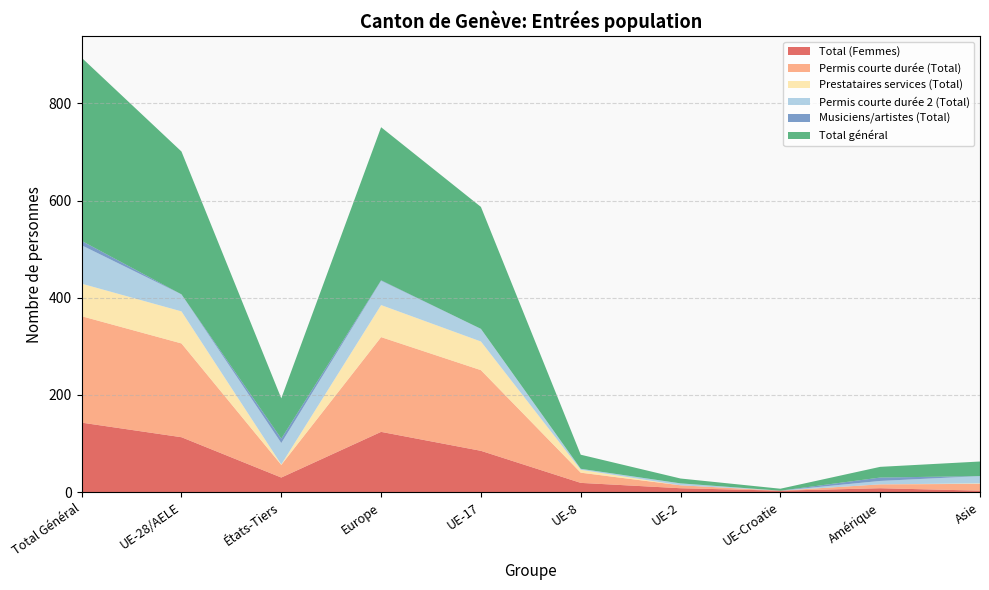

Reading left to right, transcribe all the data shown in this chart.

Total (Femmes): Total Général=143	UE-28/AELE=113	États-Tiers=30	Europe=124	UE-17=85	UE-8=19	UE-2=8	UE-Croatie=3	Amérique=8	Asie=3
Permis courte durée (Total): Total Général=219	UE-28/AELE=193	États-Tiers=26	Europe=195	UE-17=166	UE-8=21	UE-2=6	UE-Croatie=0	Amérique=8	Asie=14
Prestataires services (Total): Total Général=67	UE-28/AELE=66	États-Tiers=1	Europe=66	UE-17=59	UE-8=6	UE-2=0	UE-Croatie=0	Amérique=0	Asie=1
Permis courte durée 2 (Total): Total Général=79	UE-28/AELE=35	États-Tiers=44	Europe=50	UE-17=26	UE-8=2	UE-2=4	UE-Croatie=0	Amérique=7	Asie=15
Musiciens/artistes (Total): Total Général=9	UE-28/AELE=0	États-Tiers=9	Europe=1	UE-17=0	UE-8=0	UE-2=0	UE-Croatie=0	Amérique=7	Asie=0
Total général: Total Général=377	UE-28/AELE=294	États-Tiers=83	Europe=315	UE-17=251	UE-8=29	UE-2=10	UE-Croatie=4	Amérique=22	Asie=30